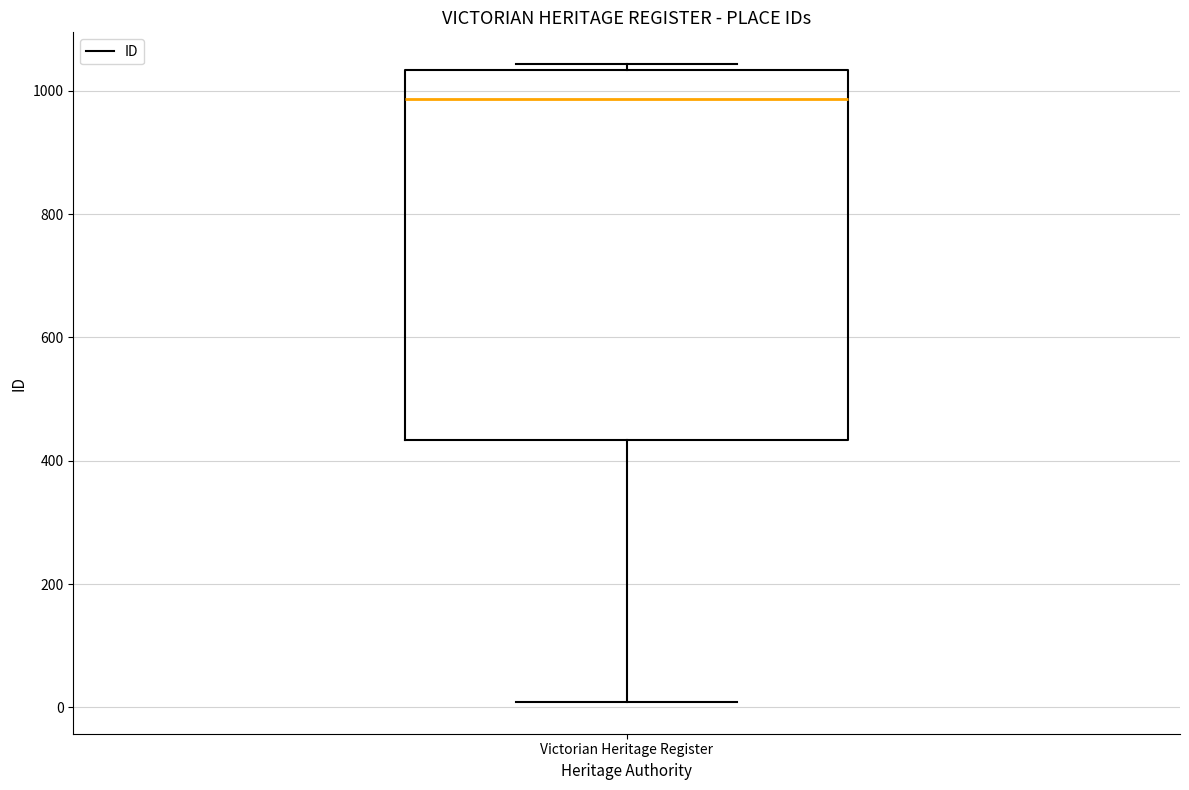

Read this box plot against the y-axis: the position of the median line, the range covered by the box, and the ends of both whiskers. The values are not printed on the chart, so give them approximately, as read against the axis.

median 980, box 440 to 1040, whiskers 0 to 1040 (just above the box's upper edge)